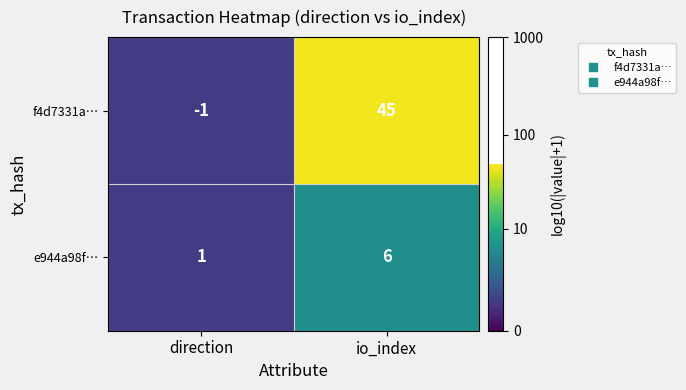

Rank the categories by f4d7331a… value from highest to lowest.

io_index, direction